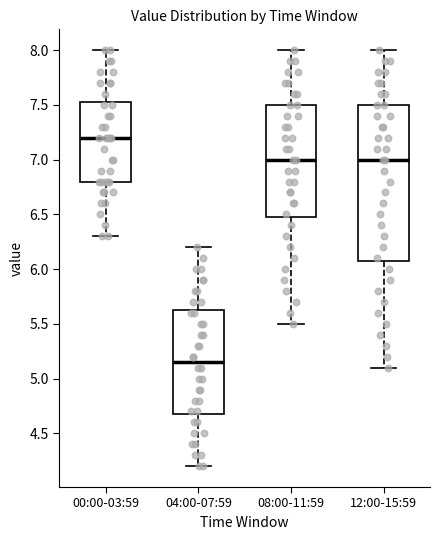

Which box has the lowest median line?

04:00-07:59